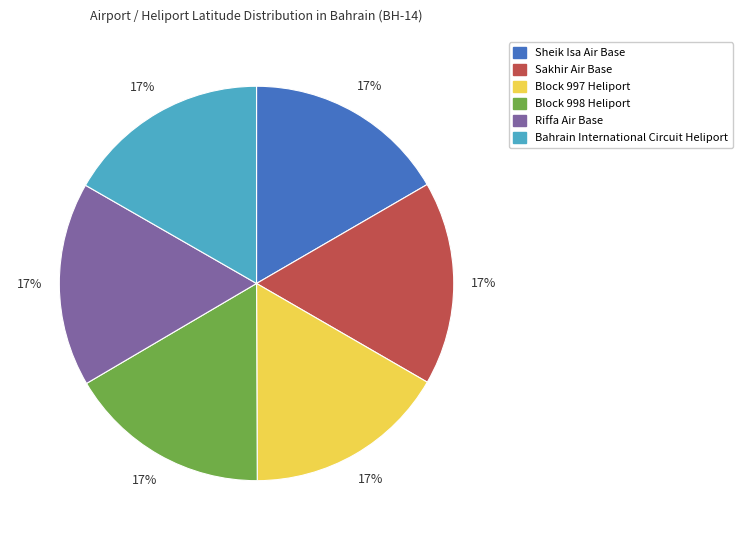

How many slices are in this pie chart?

6